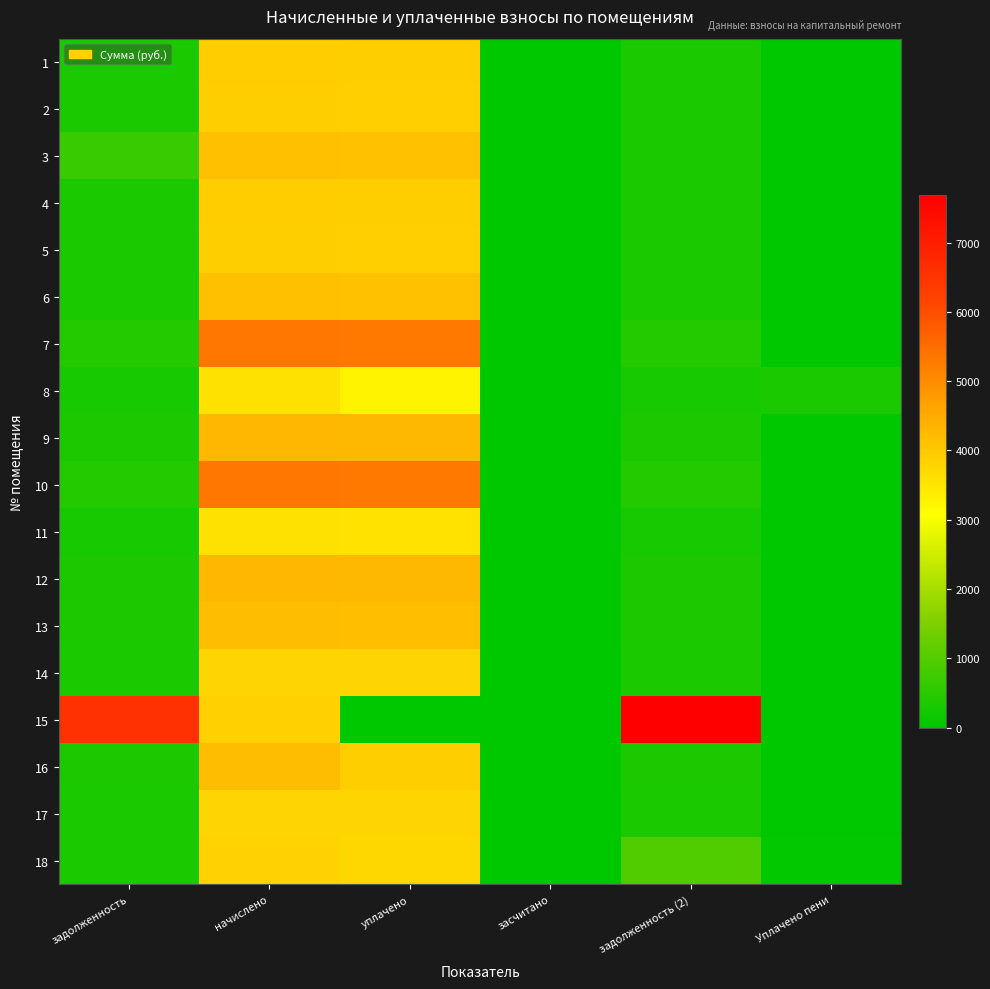

Which series changed the most between начислено and уплачено?

15